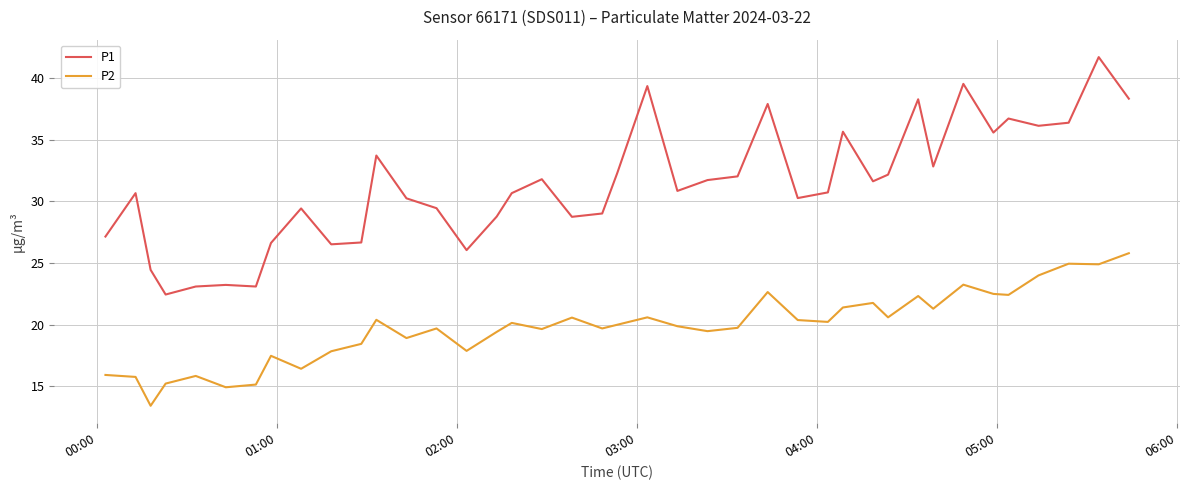

What is the sum of all P1 values?

1252.0